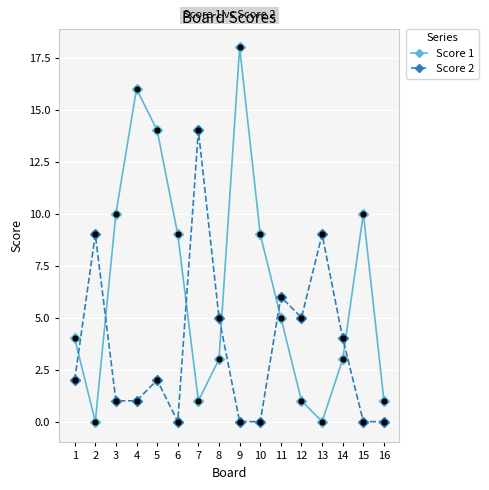

Which series has the largest total across all categories?

Score 1